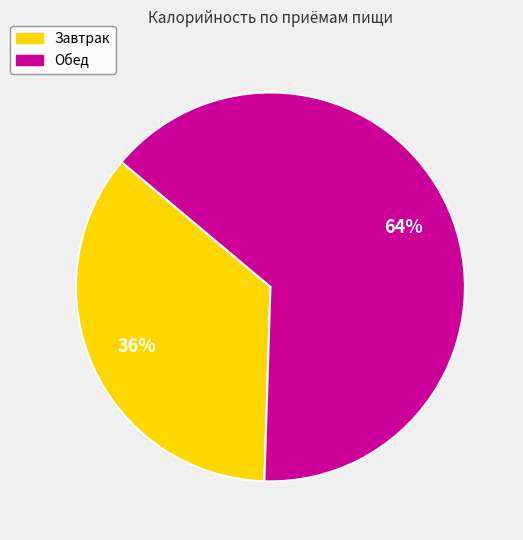

Do Обед and Завтрак together represent more than half of the pie?

Yes